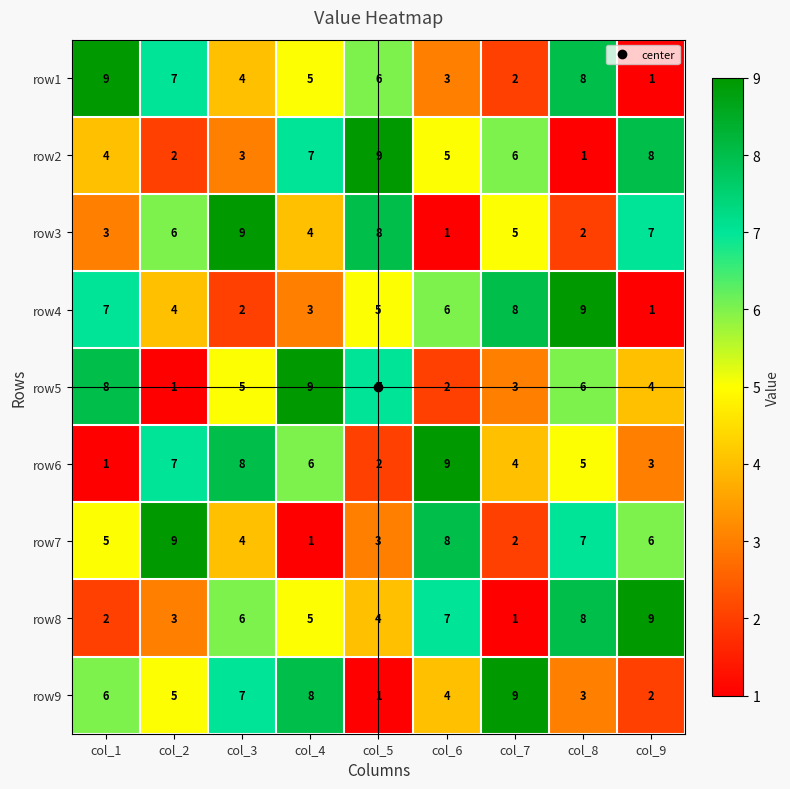

What is the highest value of the row4 series?

9